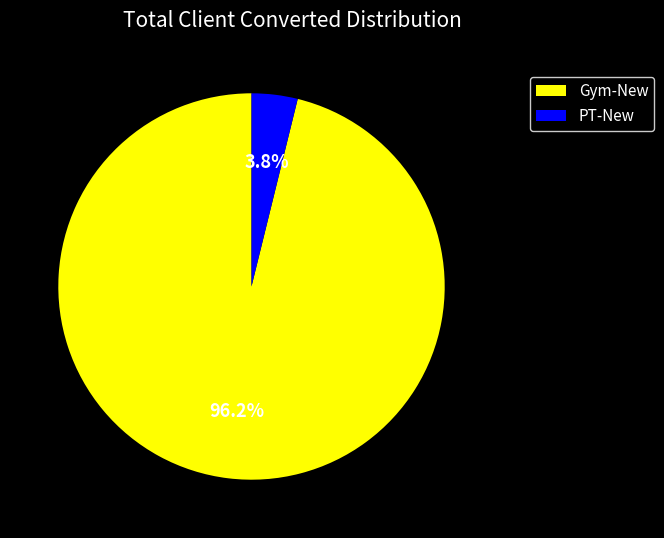

Which category has the smallest portion of the pie?

PT-New